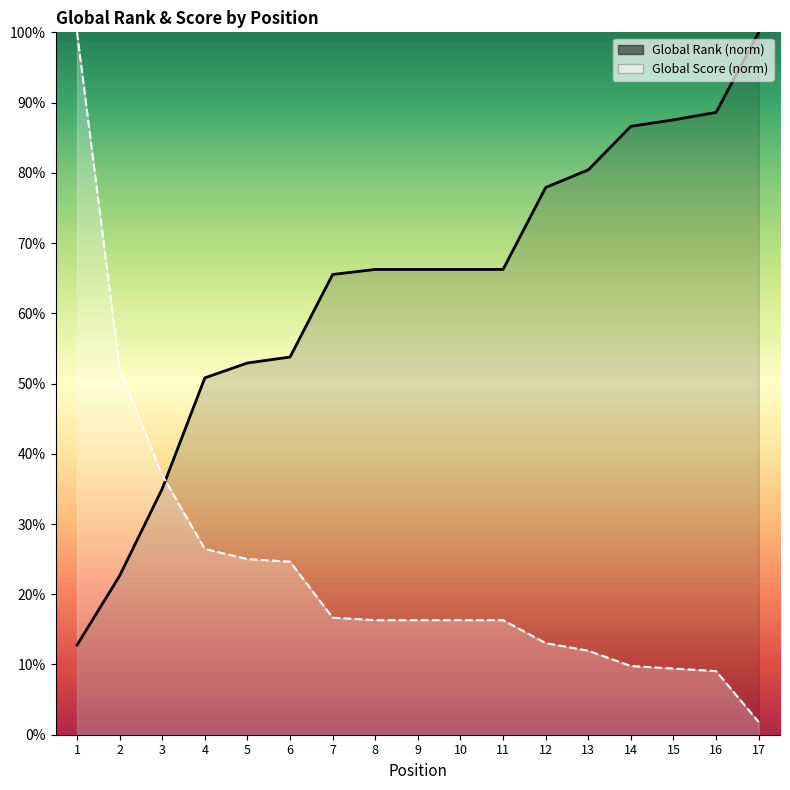

What is the sum of the Global Score values at 16 and 1?

109.1